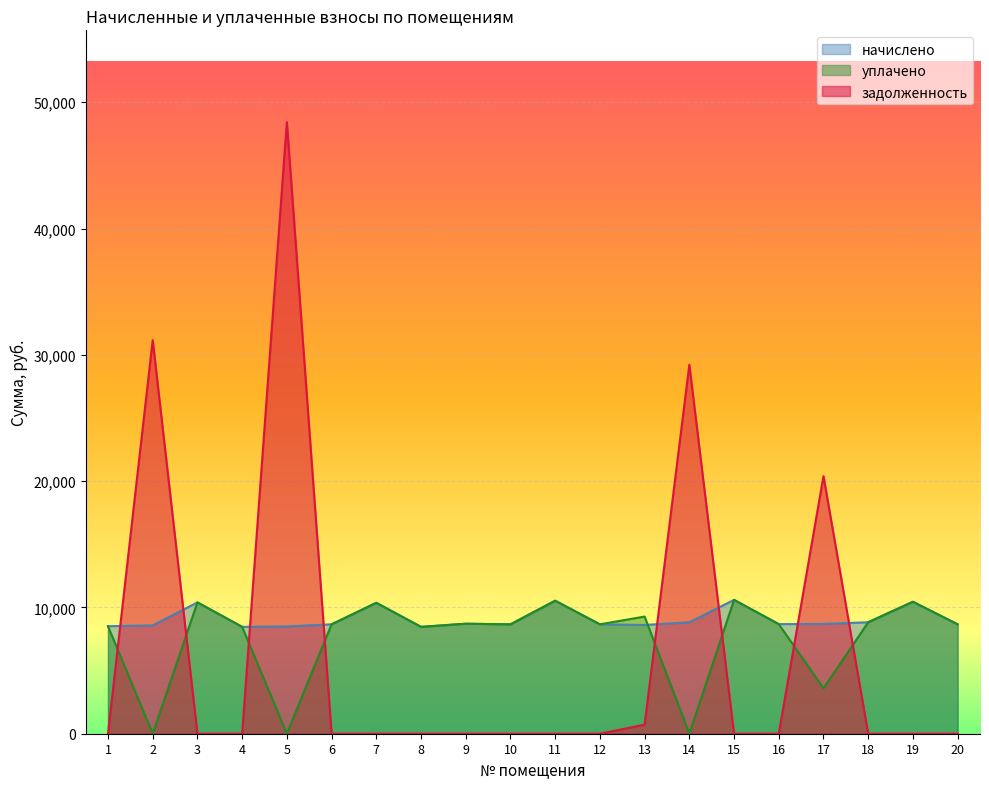

Is it true that задолженность equals 22099.5 at 3?

False